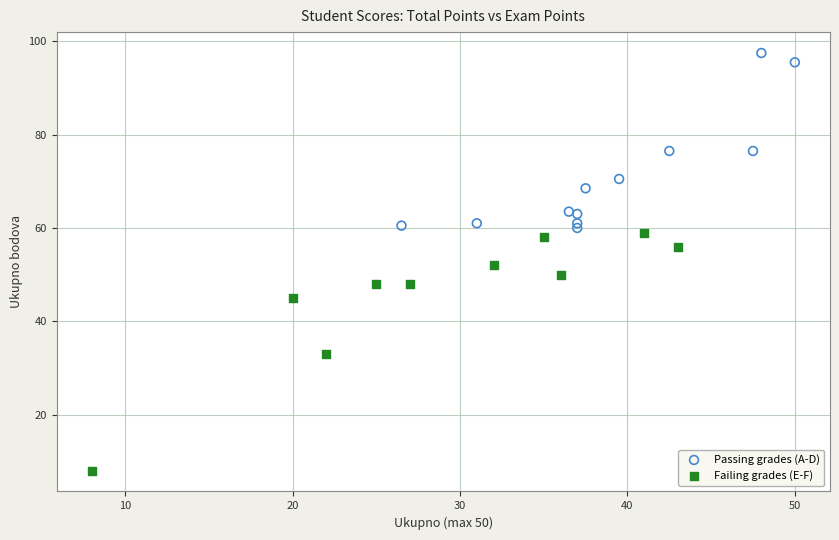

Which series contains the highest Y value?

Passing grades (A-D)